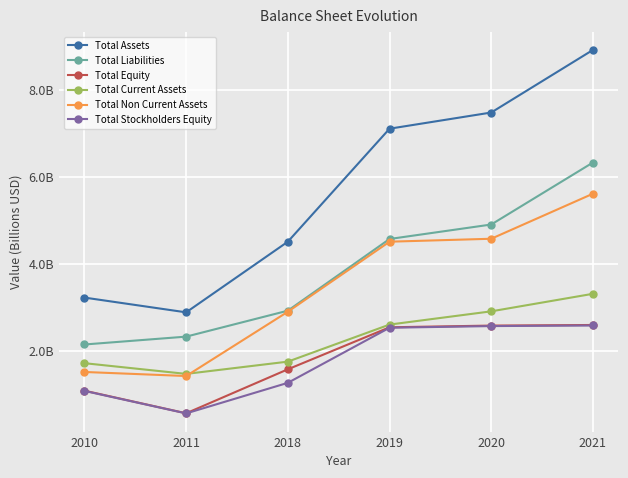

Does the chart have visible grid lines?

Yes